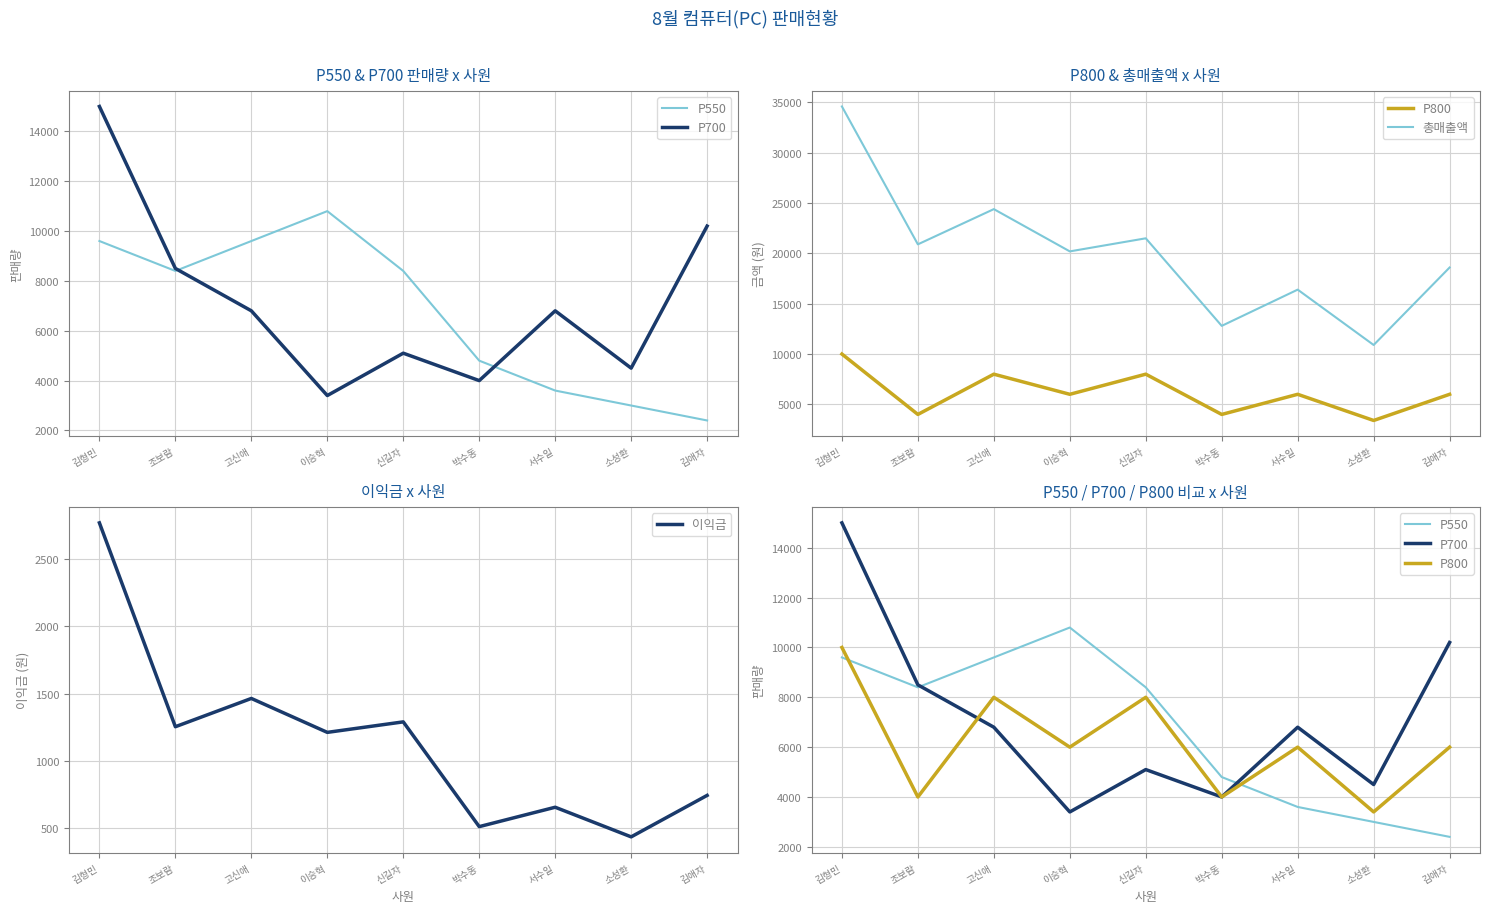

True or false: 이익금 has a value of 1212 at 이승혁.

True